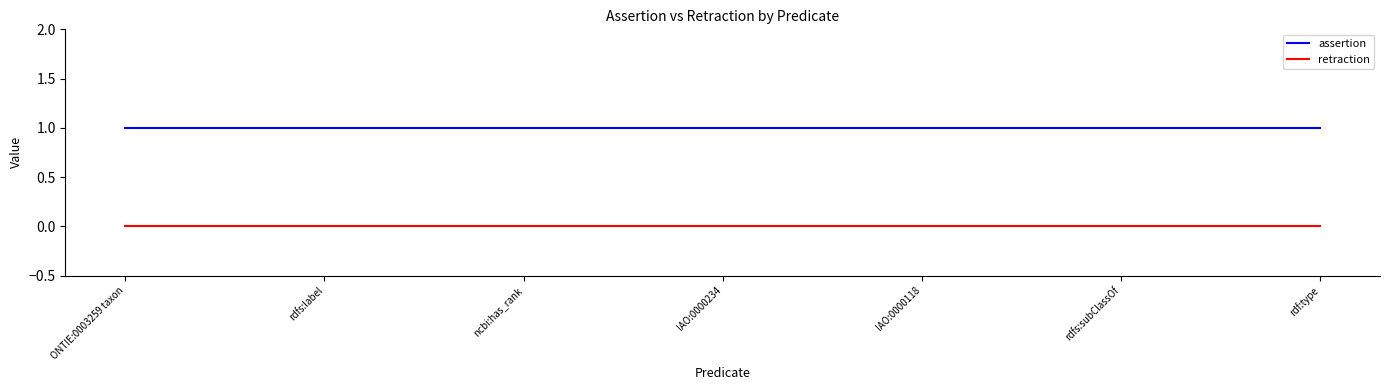

True or false: assertion and retraction cross at least once.

False